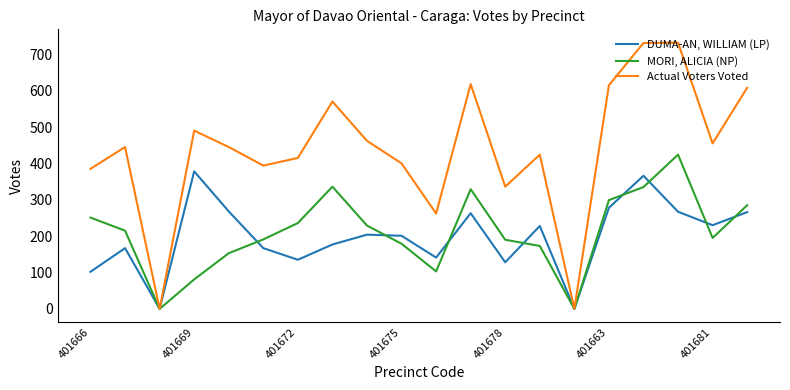

Which series has the largest total across all categories?

Actual Voters Voted